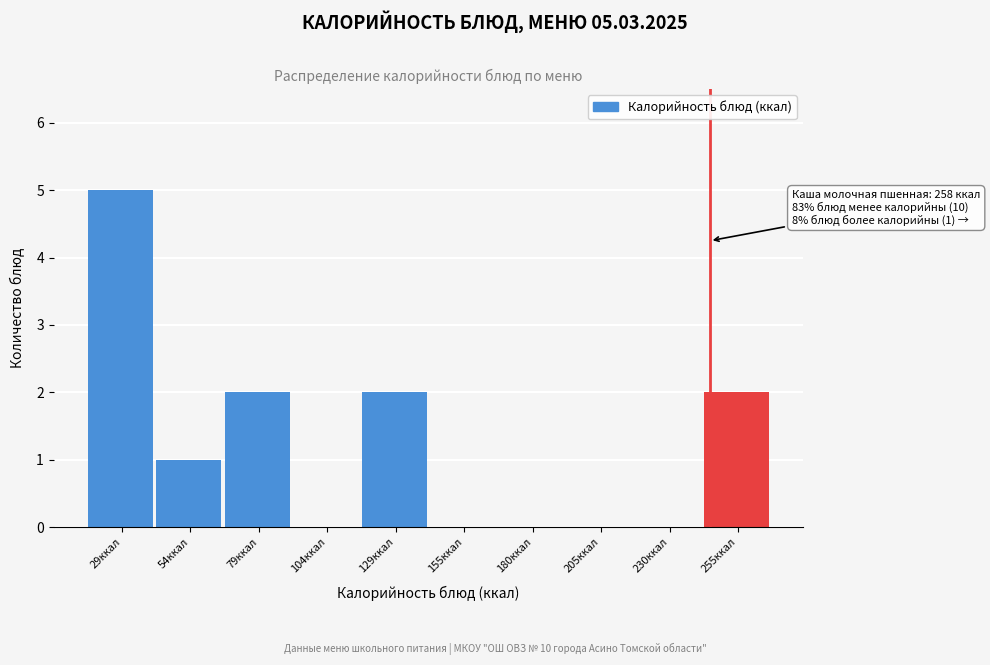

Reading right to left, list all the values displayed in this chart.

255ккал=2	230ккал=0	205ккал=0	180ккал=0	155ккал=0	129ккал=2	104ккал=0	79ккал=2	54ккал=1	29ккал=5